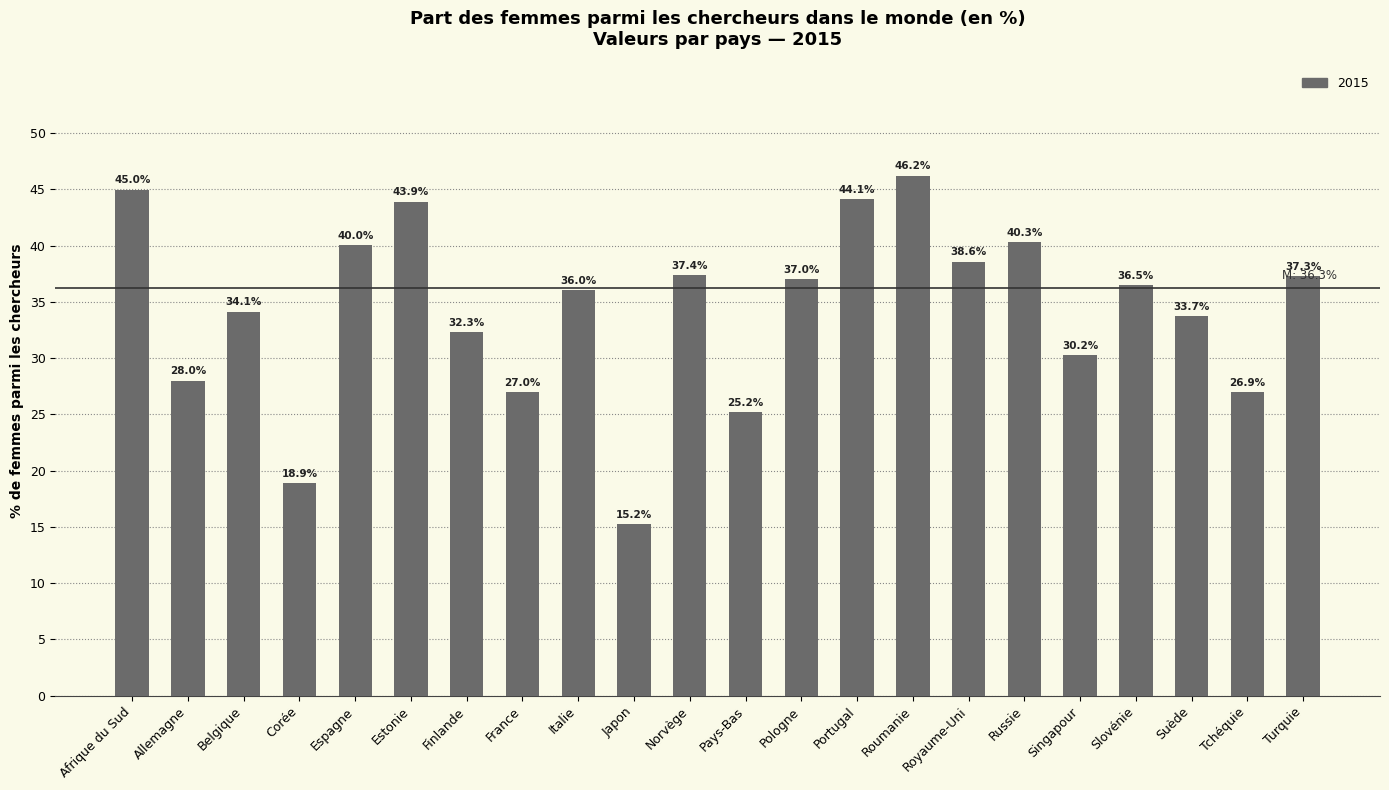

The chart shows a value of 56.6 at Russie. True or false?

False